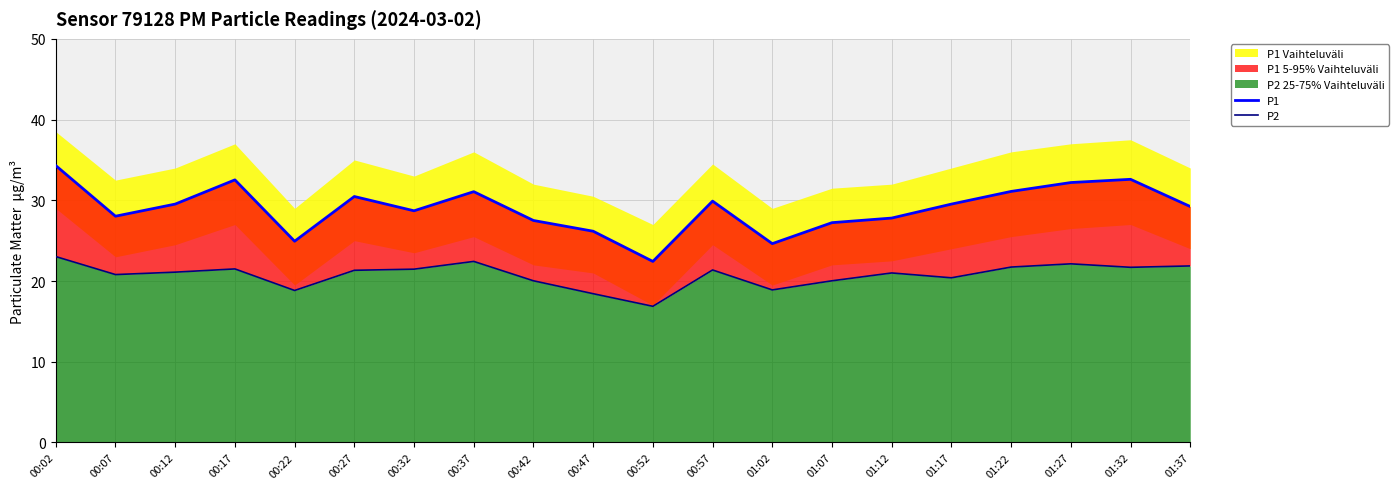

Is the value of P2 at 00:17 greater than the value of P1 at 00:22?

No